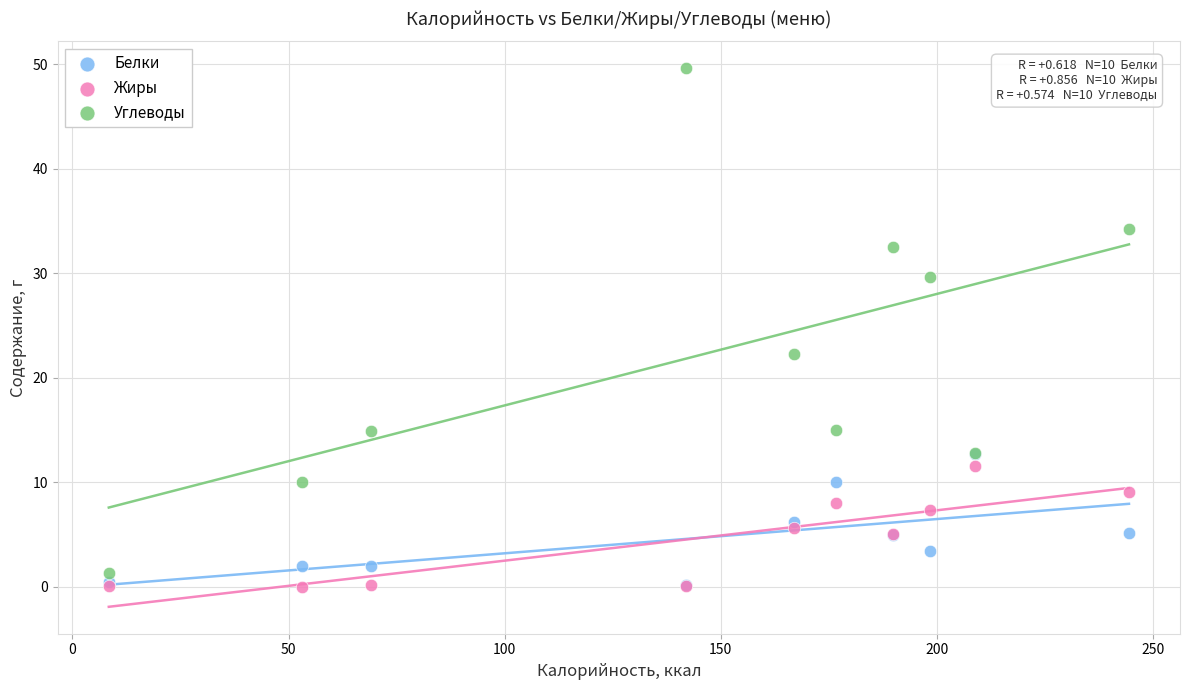

In the Углеводы series, what Y value is closest to 25?

22.3